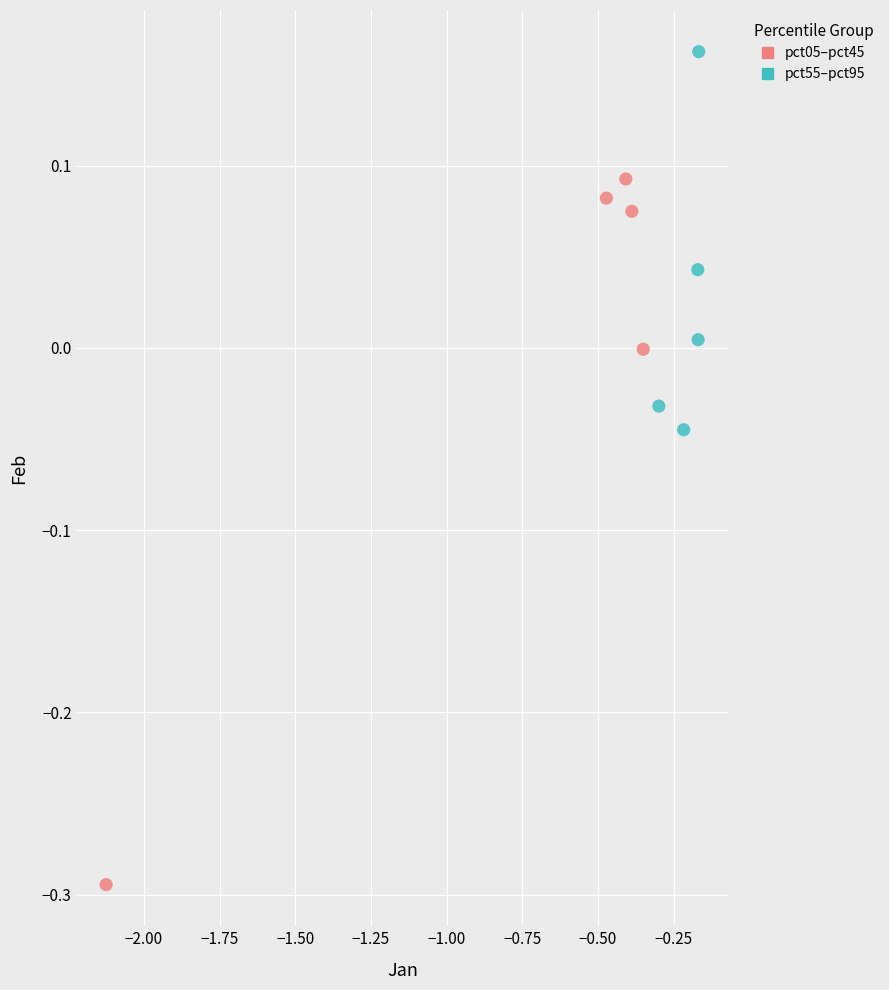

Which series contains the highest Y value?

pct55–pct95